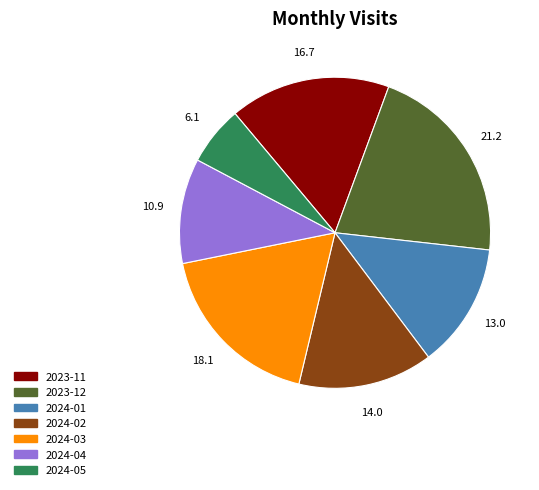

Do 2024-05 and 2023-12 together represent more than half of the pie?

No